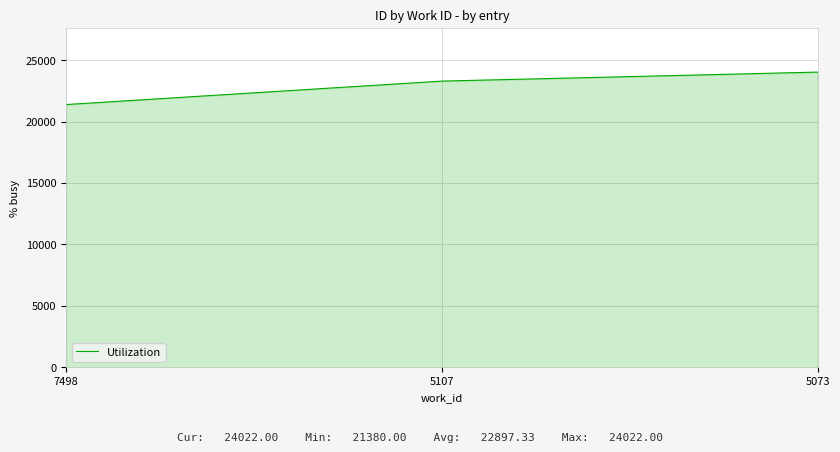

At which category does the chart reach its minimum across all series?

7498